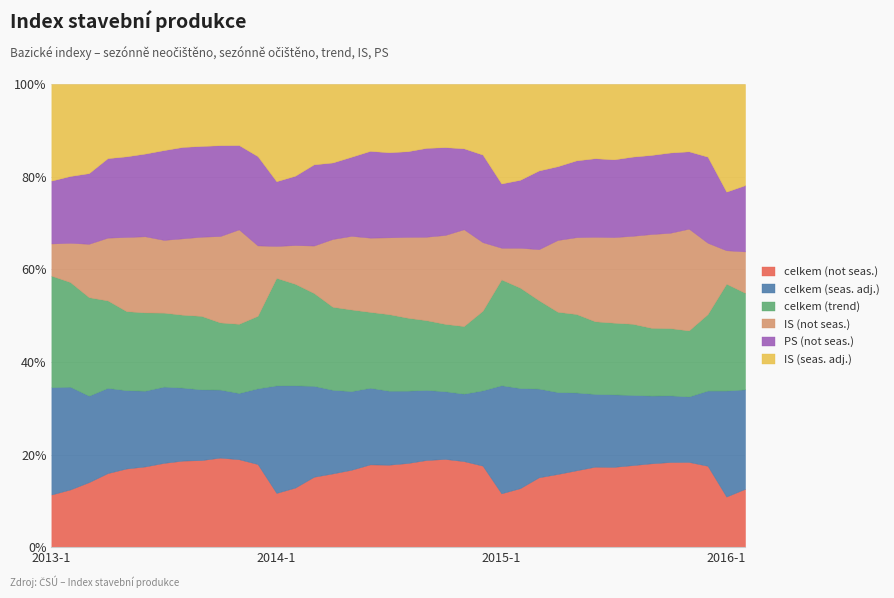

Reading left to right, what are all the values shown in this chart?

celkem (not seas.): 2013-1=43.2	2013-2=49.8	2013-3=59.3	2013-4=75.8	2013-5=89.1	2013-6=93.0	2013-7=103.4	2013-8=108.1	2013-9=108.1	2013-10=122.4	2013-11=117.8	2013-12=107.2	2014-1=47.3	2014-2=54.9	2014-3=70.8	2014-4=82.6	2014-5=88.2	2014-6=101.6	2014-7=100.8	2014-8=108.9	2014-9=119.3	2014-10=126.0	2014-11=123.2	2014-12=99.8	2015-1=50.3	2015-2=58.9	2015-3=80.1	2015-4=92.8	2015-5=99.7	2015-6=112.7	2015-7=113.2	2015-8=115.6	2015-9=123.0	2015-10=124.6	2015-11=126.0	2015-12=103.1	2016-1=45.6	2016-2=57.8
celkem (seas. adj.): 2013-1=88.2	2013-2=88.9	2013-3=79.0	2013-4=87.4	2013-5=88.7	2013-6=87.3	2013-7=93.7	2013-8=91.3	2013-9=87.8	2013-10=93.0	2013-11=88.7	2013-12=97.7	2014-1=93.9	2014-2=94.3	2014-3=91.4	2014-4=93.7	2014-5=89.7	2014-6=94.1	2014-7=90.5	2014-8=93.7	2014-9=96.0	2014-10=96.8	2014-11=96.7	2014-12=92.2	2015-1=101.0	2015-2=100.0	2015-3=101.7	2015-4=103.9	2015-5=101.1	2015-6=101.8	2015-7=102.2	2015-8=99.0	2015-9=99.4	2015-10=97.7	2015-11=96.9	2015-12=95.3	2016-1=95.6	2016-2=98.7
celkem (trend): 2013-1=91.5	2013-2=90.5	2013-3=89.9	2013-4=89.6	2013-5=89.7	2013-6=90.2	2013-7=90.8	2013-8=91.1	2013-9=91.3	2013-10=91.8	2013-11=92.7	2013-12=93.6	2014-1=93.9	2014-2=93.7	2014-3=93.3	2014-4=93.1	2014-5=93.0	2014-6=93.2	2014-7=93.6	2014-8=94.5	2014-9=95.5	2014-10=96.3	2014-11=96.8	2014-12=97.5	2015-1=98.9	2015-2=100.3	2015-3=101.3	2015-4=101.9	2015-5=101.9	2015-6=101.7	2015-7=101.2	2015-8=100.4	2015-9=99.5	2015-10=98.5	2015-11=97.6	2015-12=96.9	2016-1=96.4	2016-2=95.7
IS (not seas.): 2013-1=26.4	2013-2=33.9	2013-3=48.7	2013-4=64.3	2013-5=84.1	2013-6=87.7	2013-7=89.3	2013-8=95.5	2013-9=98.3	2013-10=118.1	2013-11=126.5	2013-12=90.9	2014-1=27.9	2014-2=35.7	2014-3=47.7	2014-4=76.0	2014-5=83.9	2014-6=91.2	2014-7=94.0	2014-8=104.7	2014-9=114.3	2014-10=127.1	2014-11=138.7	2014-12=84.0	2015-1=29.6	2015-2=39.9	2015-3=58.6	2015-4=91.0	2015-5=99.8	2015-6=118.3	2015-7=120.7	2015-8=124.1	2015-9=137.6	2015-10=139.6	2015-11=150.4	2015-12=90.4	2016-1=30.2	2016-2=41.0
PS (not seas.): 2013-1=51.6	2013-2=57.8	2013-3=64.5	2013-4=81.5	2013-5=91.4	2013-6=95.3	2013-7=110.3	2013-8=114.2	2013-9=112.7	2013-10=124.2	2013-11=112.9	2013-12=115.2	2014-1=56.5	2014-2=64.0	2014-3=81.7	2014-4=85.7	2014-5=90.2	2014-6=106.6	2014-7=104.1	2014-8=110.9	2014-9=121.7	2014-10=125.5	2014-11=115.9	2014-12=107.3	2015-1=60.1	2015-2=67.9	2015-3=90.2	2015-4=93.6	2015-5=99.7	2015-6=110.0	2015-7=109.7	2015-8=111.7	2015-9=116.1	2015-10=117.6	2015-11=114.4	2015-12=109.1	2016-1=52.9	2016-2=65.7
IS (seas. adj.): 2013-1=79.3	2013-2=79.5	2013-3=81.4	2013-4=76.0	2013-5=82.0	2013-6=80.1	2013-7=81.1	2013-8=78.7	2013-9=76.9	2013-10=83.7	2013-11=81.8	2013-12=93.1	2014-1=84.9	2014-2=84.6	2014-3=80.8	2014-4=87.9	2014-5=82.9	2014-6=82.1	2014-7=83.5	2014-8=87.0	2014-9=87.5	2014-10=90.2	2014-11=92.2	2014-12=86.5	2015-1=93.0	2015-2=95.7	2015-3=99.2	2015-4=104.3	2015-5=99.2	2015-6=103.9	2015-7=106.3	2015-8=102.4	2015-9=104.1	2015-10=100.4	2015-11=99.6	2015-12=92.1	2016-1=97.1	2016-2=100.3